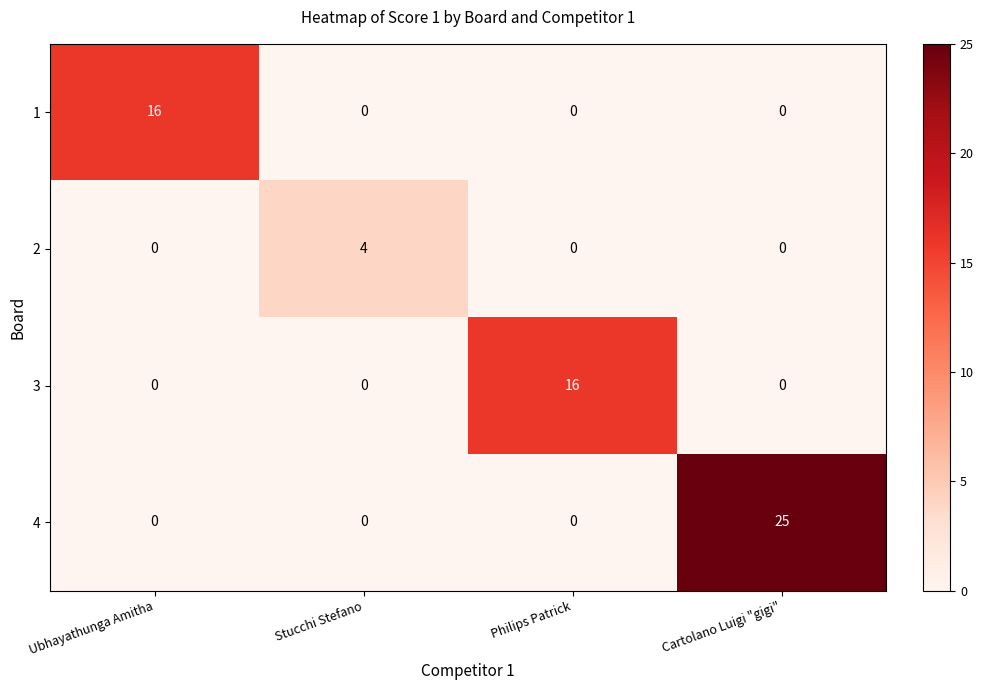

Which series has the largest total across all categories?

4